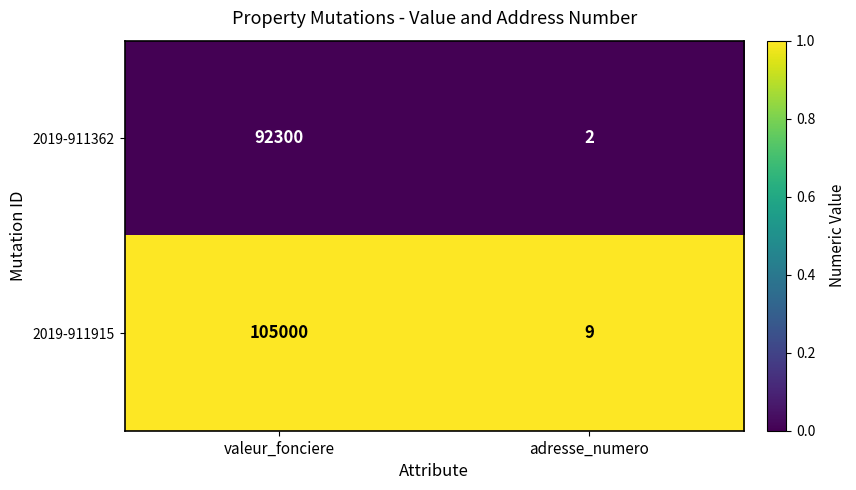

List the series in order of their overall mean, lowest first.

2019-911362, 2019-911915